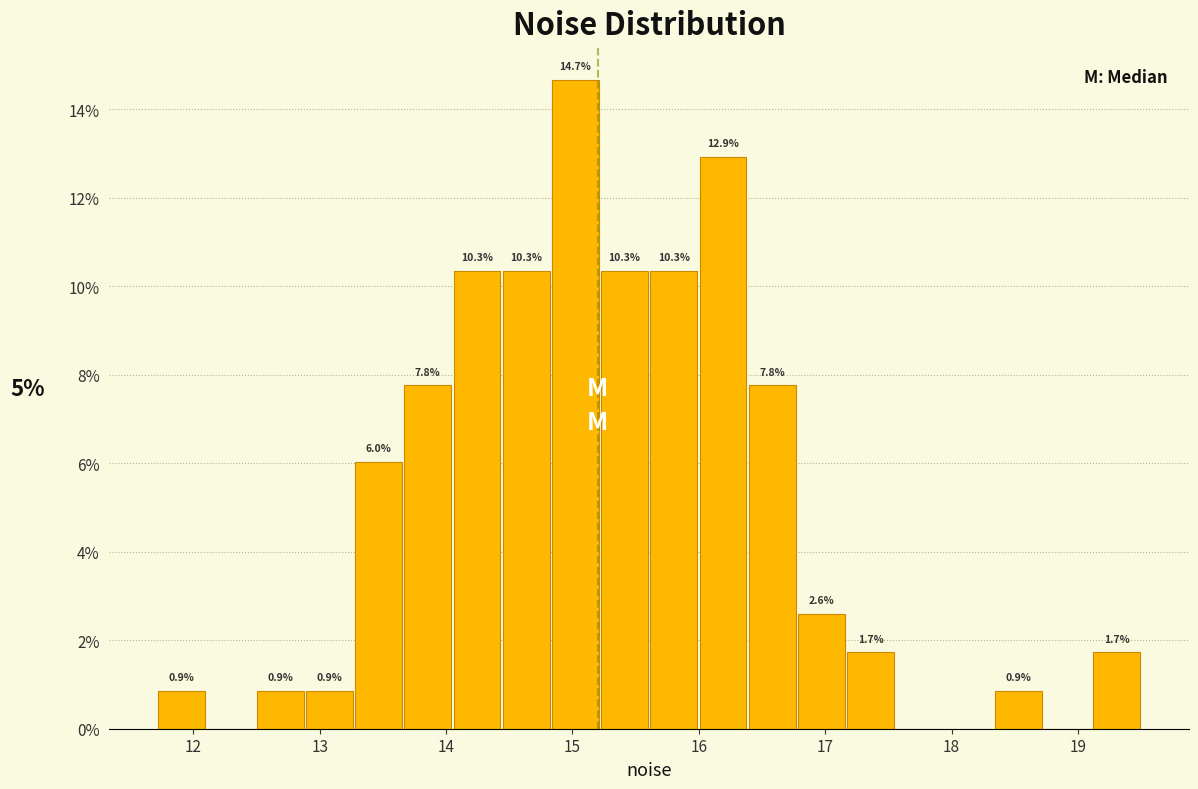

Around what value on the x-axis is the tallest bar? Give the approximate position of its centre, as read against the axis.

15.0